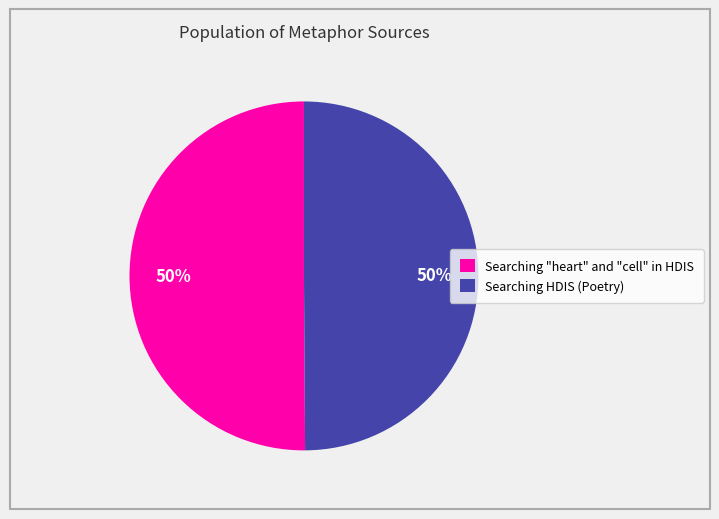

To the nearest percent, what percentage of the pie is Searching HDIS (Poetry)?

50%